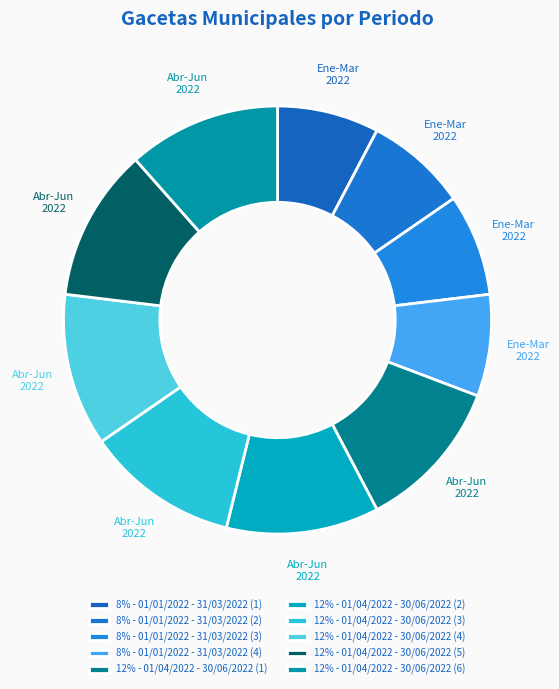

How many segments does this pie chart have?

10